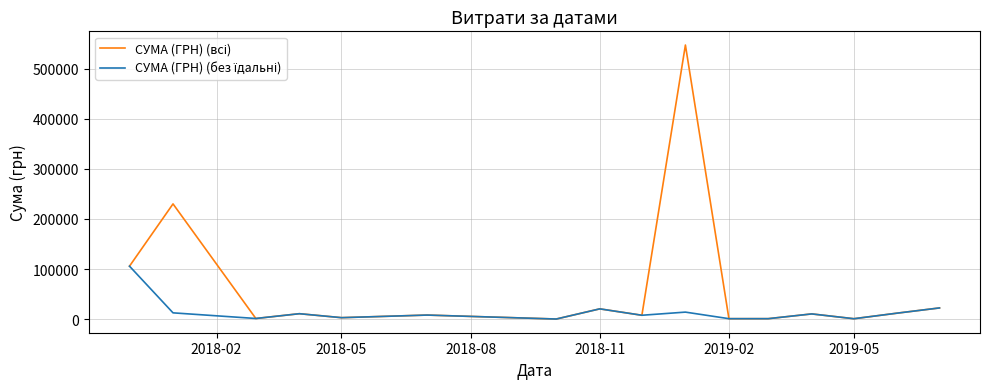

What is the greatest value displayed?

546929.7